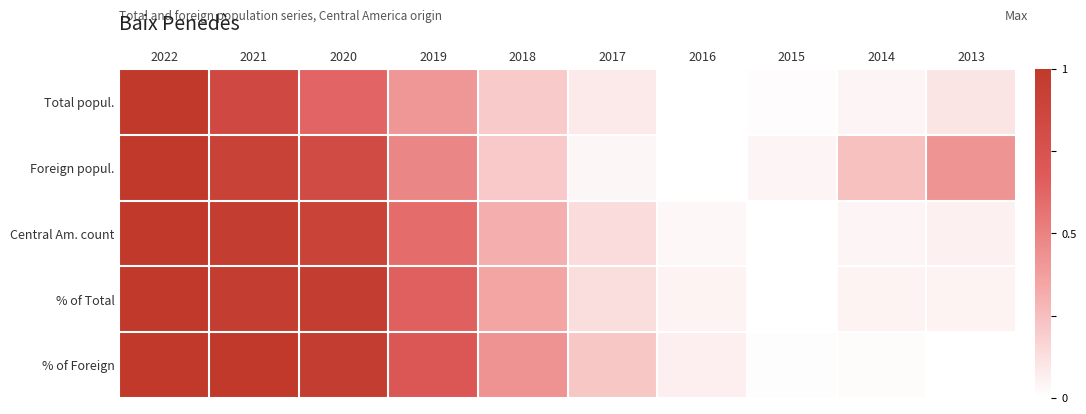

Reading left to right, transcribe all the data shown in this chart.

Total popul.: 2022=1.0	2021=0.8	2020=0.6	2019=0.4	2018=0.2	2017=0.1	2016=0.0	2015=0.0	2014=0.0	2013=0.1
Foreign popul.: 2022=1.0	2021=0.9	2020=0.8	2019=0.5	2018=0.2	2017=0.0	2016=0.0	2015=0.0	2014=0.2	2013=0.4
Central Am. count: 2022=1.0	2021=1.0	2020=0.9	2019=0.6	2018=0.3	2017=0.1	2016=0.0	2015=0.0	2014=0.0	2013=0.1
% of Total: 2022=1.0	2021=1.0	2020=1.0	2019=0.7	2018=0.3	2017=0.1	2016=0.0	2015=0.0	2014=0.0	2013=0.0
% of Foreign: 2022=1.0	2021=1.0	2020=1.0	2019=0.7	2018=0.4	2017=0.2	2016=0.1	2015=0.0	2014=0.0	2013=0.0